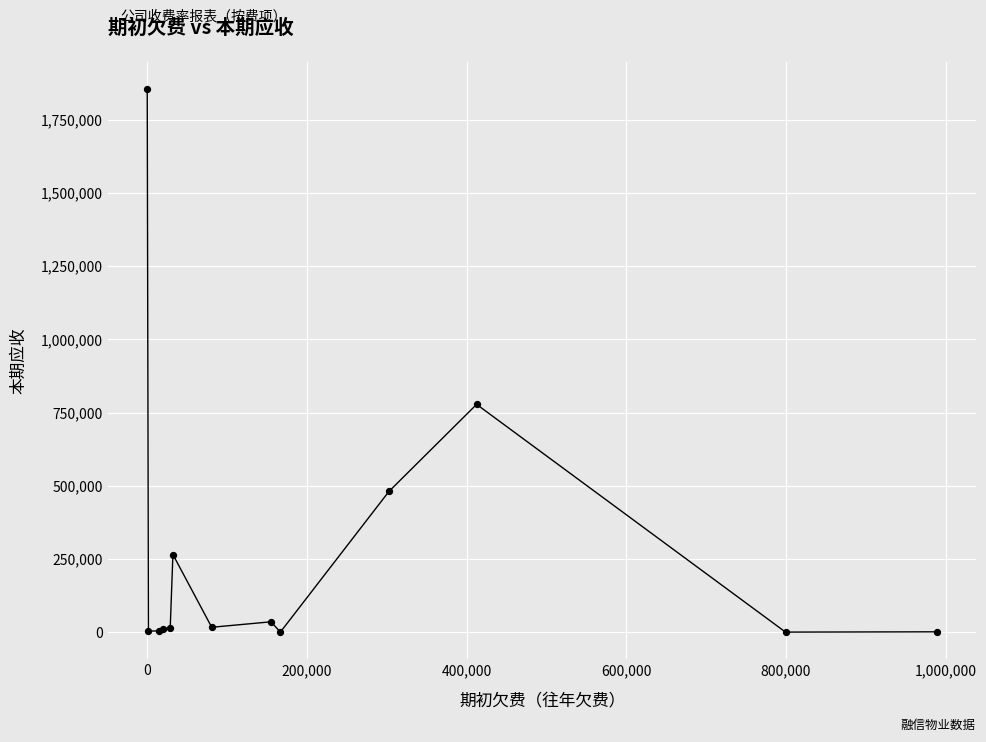

What is the maximum value shown in the chart?

1855394.1